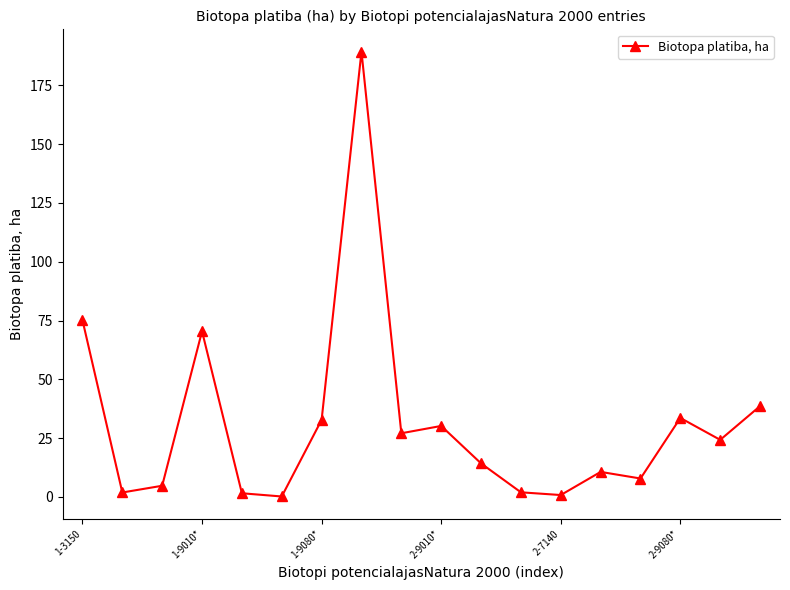

What is the value of the 3rd point from the left?

4.7